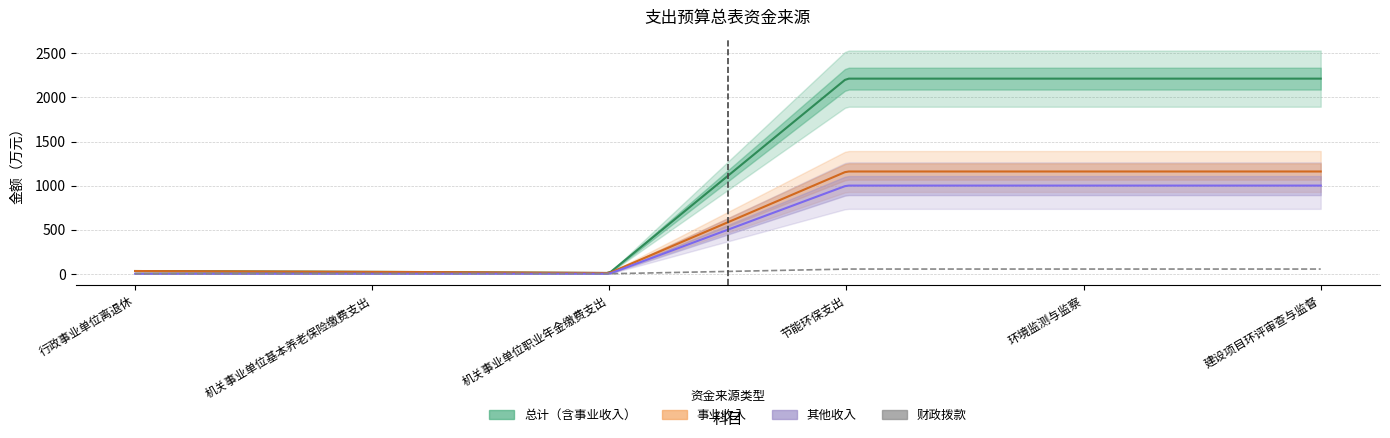

How many categories are shown in the chart?

6